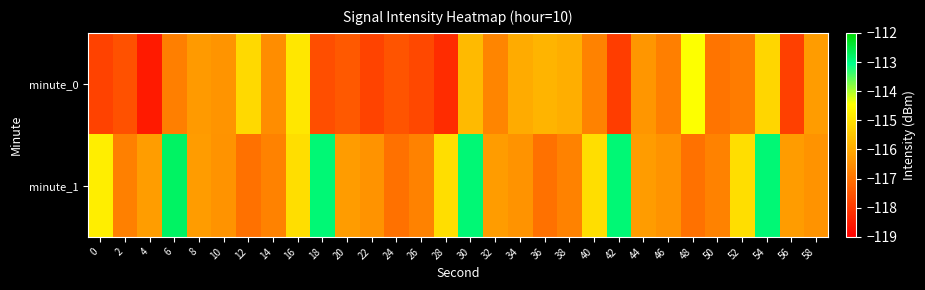

Reading left to right, list all the values displayed in this chart.

minute_0: 0=-117.8	2=-117.6	4=-118.5	6=-116.8	8=-116.3	10=-116.4	12=-115.1	14=-116.5	16=-114.9	18=-117.6	20=-117.4	22=-117.8	24=-117.5	26=-117.7	28=-118.2	30=-115.7	32=-116.7	34=-116.0	36=-115.8	38=-115.9	40=-116.7	42=-117.9	44=-116.4	46=-116.8	48=-114.5	50=-117.0	52=-116.8	54=-115.2	56=-117.9	58=-116.2
minute_1: 0=-114.8	2=-116.8	4=-116.2	6=-112.8	8=-116.2	10=-116.4	12=-117.0	14=-116.7	16=-115.1	18=-112.9	20=-116.2	22=-116.4	24=-117.0	26=-116.7	28=-115.1	30=-112.9	32=-116.2	34=-116.4	36=-117.0	38=-116.7	40=-115.1	42=-112.9	44=-116.2	46=-116.4	48=-117.0	50=-116.7	52=-115.1	54=-112.9	56=-116.2	58=-116.4